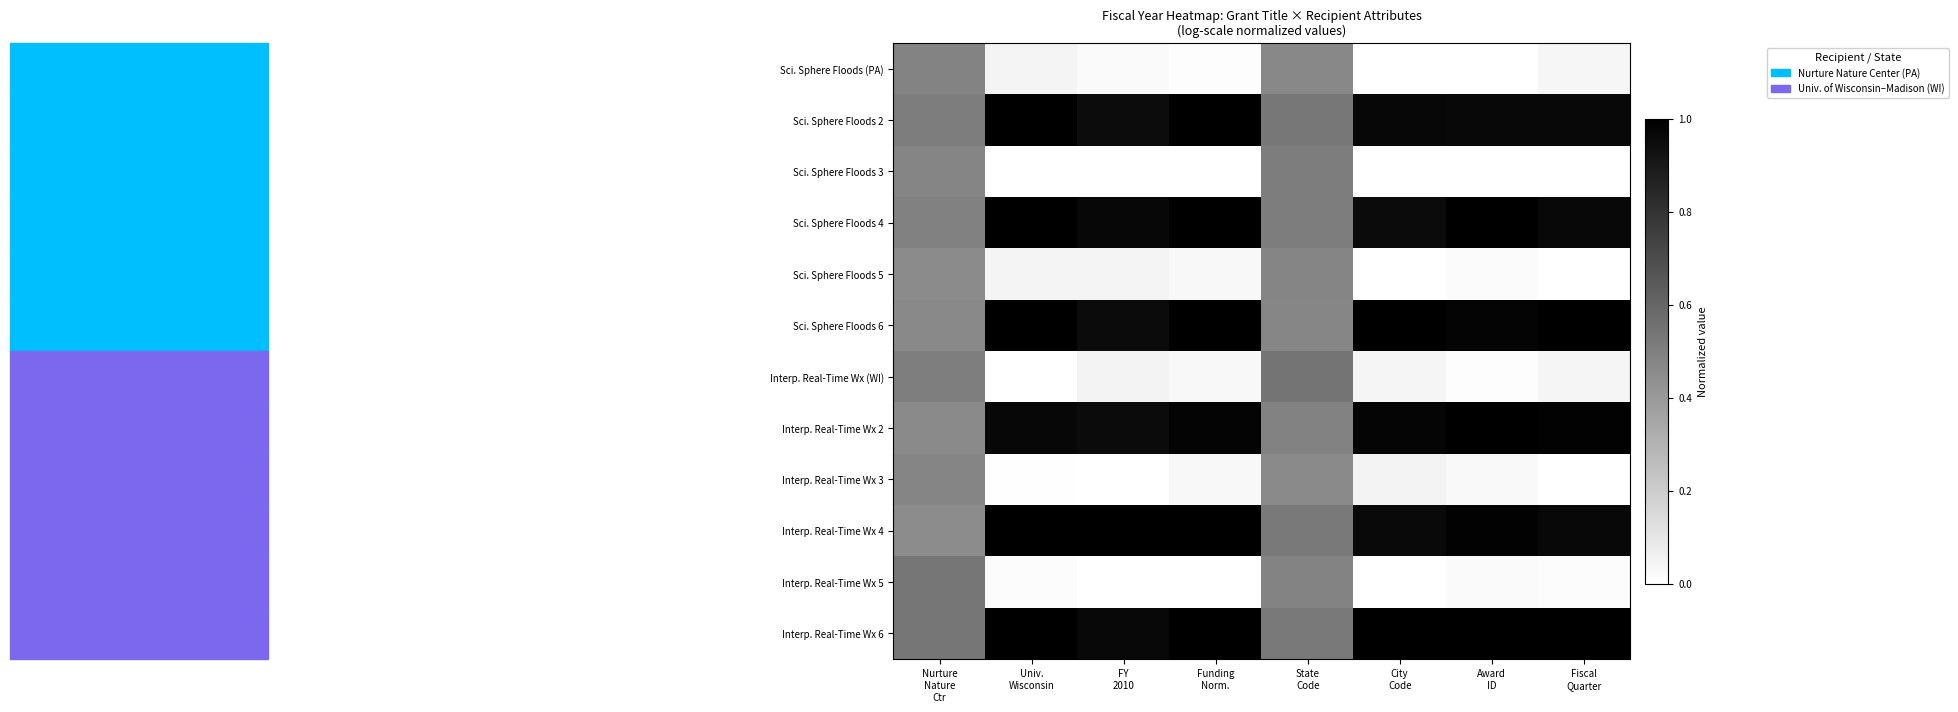

Reading left to right, transcribe all the data shown in this chart.

Sci. Sphere Floods (PA): Nurture
Nature
Ctr=0.5	Univ.
Wisconsin=0.0	FY
2010=0.0	Funding
Norm.=0.0	State
Code=0.5	City
Code=0.0	Award
ID=0.0	Fiscal
Quarter=0.0
Sci. Sphere Floods 2: Nurture
Nature
Ctr=0.5	Univ.
Wisconsin=1.0	FY
2010=1.0	Funding
Norm.=1.0	State
Code=0.5	City
Code=1.0	Award
ID=1.0	Fiscal
Quarter=1.0
Sci. Sphere Floods 3: Nurture
Nature
Ctr=0.5	Univ.
Wisconsin=0.0	FY
2010=0.0	Funding
Norm.=0.0	State
Code=0.5	City
Code=0.0	Award
ID=0.0	Fiscal
Quarter=0.0
Sci. Sphere Floods 4: Nurture
Nature
Ctr=0.5	Univ.
Wisconsin=1.0	FY
2010=1.0	Funding
Norm.=1.0	State
Code=0.5	City
Code=1.0	Award
ID=1.0	Fiscal
Quarter=1.0
Sci. Sphere Floods 5: Nurture
Nature
Ctr=0.5	Univ.
Wisconsin=0.0	FY
2010=0.0	Funding
Norm.=0.0	State
Code=0.5	City
Code=0.0	Award
ID=0.0	Fiscal
Quarter=0.0
Sci. Sphere Floods 6: Nurture
Nature
Ctr=0.5	Univ.
Wisconsin=1.0	FY
2010=1.0	Funding
Norm.=1.0	State
Code=0.5	City
Code=1.0	Award
ID=1.0	Fiscal
Quarter=1.0
Interp. Real-Time Wx (WI): Nurture
Nature
Ctr=0.5	Univ.
Wisconsin=0.0	FY
2010=0.0	Funding
Norm.=0.0	State
Code=0.5	City
Code=0.0	Award
ID=0.0	Fiscal
Quarter=0.0
Interp. Real-Time Wx 2: Nurture
Nature
Ctr=0.5	Univ.
Wisconsin=1.0	FY
2010=1.0	Funding
Norm.=1.0	State
Code=0.5	City
Code=1.0	Award
ID=1.0	Fiscal
Quarter=1.0
Interp. Real-Time Wx 3: Nurture
Nature
Ctr=0.5	Univ.
Wisconsin=0.0	FY
2010=0.0	Funding
Norm.=0.0	State
Code=0.5	City
Code=0.0	Award
ID=0.0	Fiscal
Quarter=0.0
Interp. Real-Time Wx 4: Nurture
Nature
Ctr=0.5	Univ.
Wisconsin=1.0	FY
2010=1.0	Funding
Norm.=1.0	State
Code=0.5	City
Code=1.0	Award
ID=1.0	Fiscal
Quarter=1.0
Interp. Real-Time Wx 5: Nurture
Nature
Ctr=0.5	Univ.
Wisconsin=0.0	FY
2010=0.0	Funding
Norm.=0.0	State
Code=0.5	City
Code=0.0	Award
ID=0.0	Fiscal
Quarter=0.0
Interp. Real-Time Wx 6: Nurture
Nature
Ctr=0.5	Univ.
Wisconsin=1.0	FY
2010=1.0	Funding
Norm.=1.0	State
Code=0.5	City
Code=1.0	Award
ID=1.0	Fiscal
Quarter=1.0